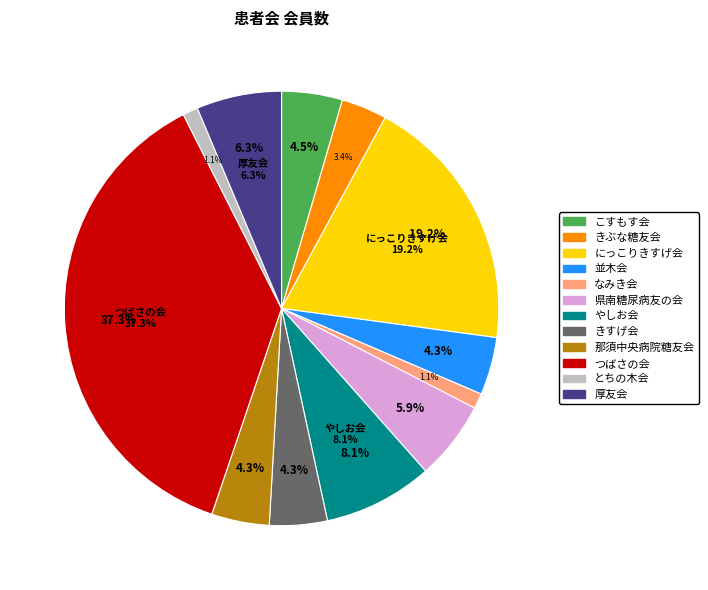

What is the largest slice in the pie chart?

つばさの会